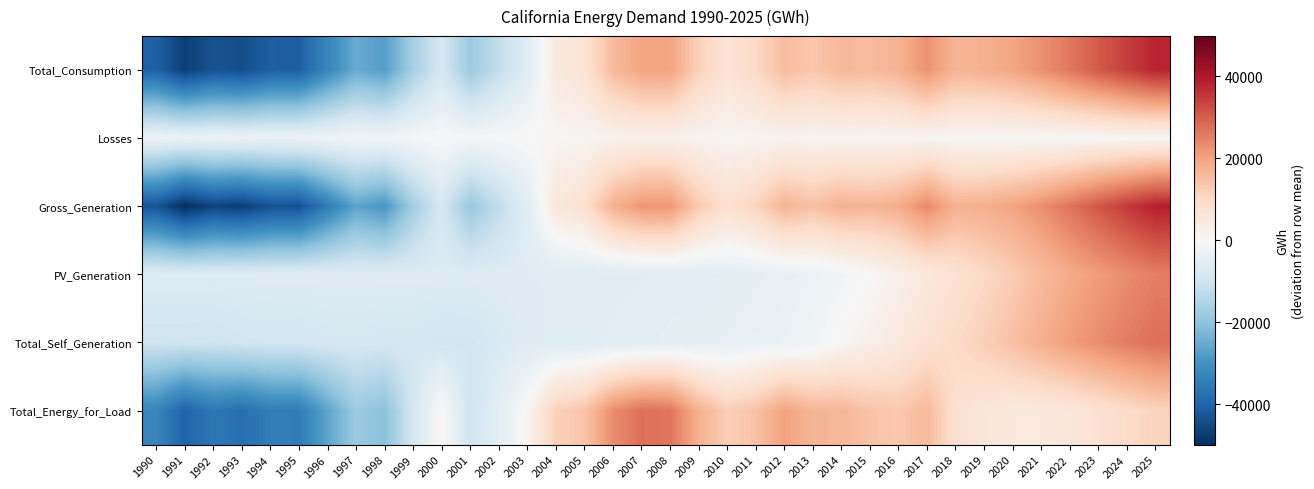

Between 1994 and 2022, which series saw the biggest shift?

Gross_Generation